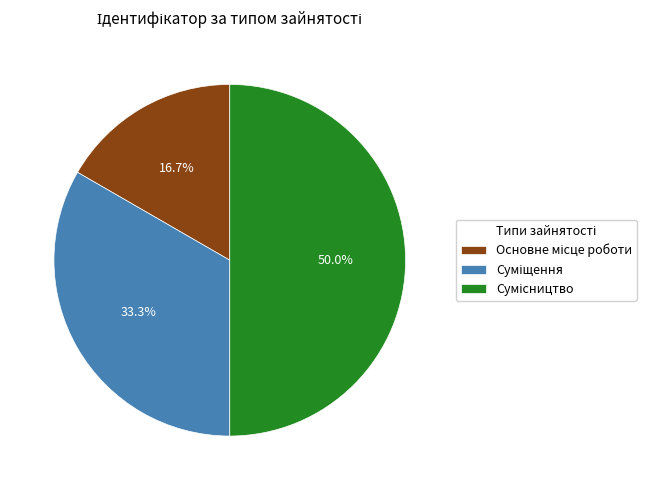

Rank the categories by value from lowest to highest.

Основне місце роботи, Суміщення, Сумісництво